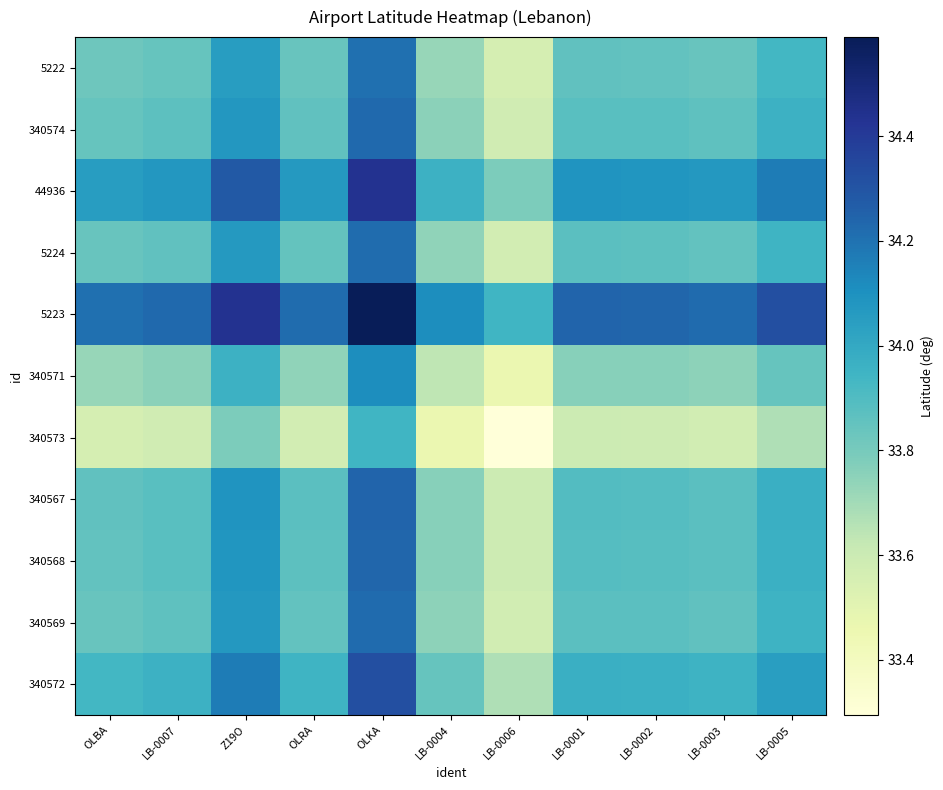

What is the difference between the highest and lowest values at LB-0001?

0.6